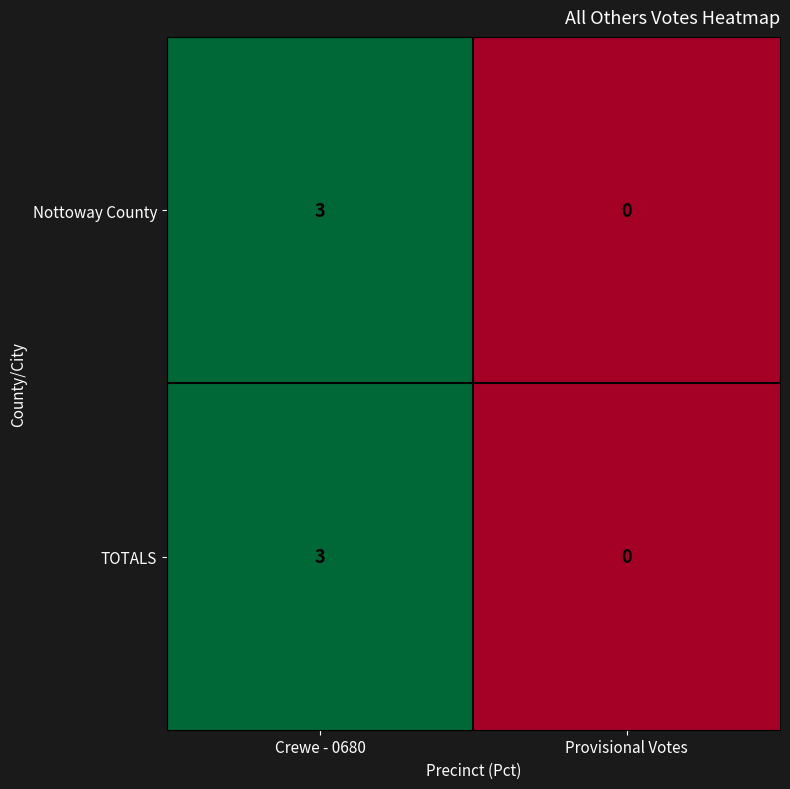

At which label is Nottoway County closest to 1?

Provisional Votes